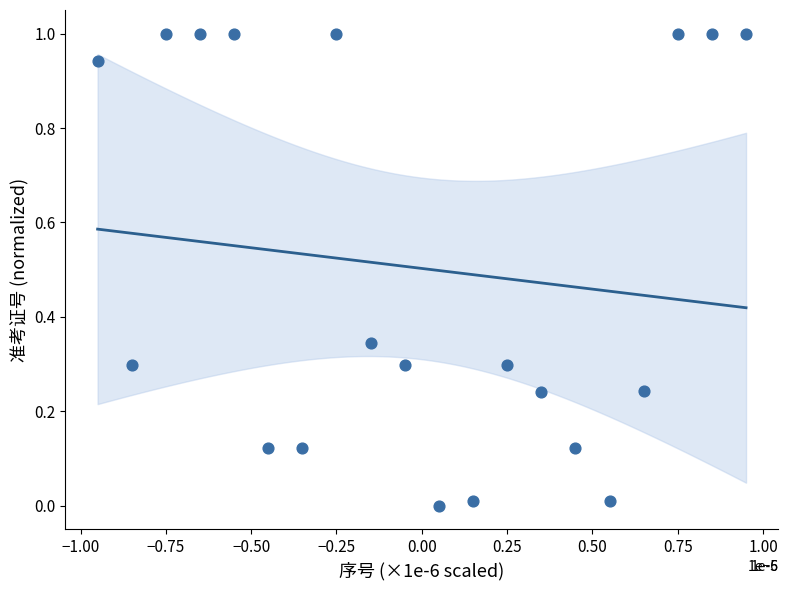

What is the range of Y values (max minus min)?

1.0